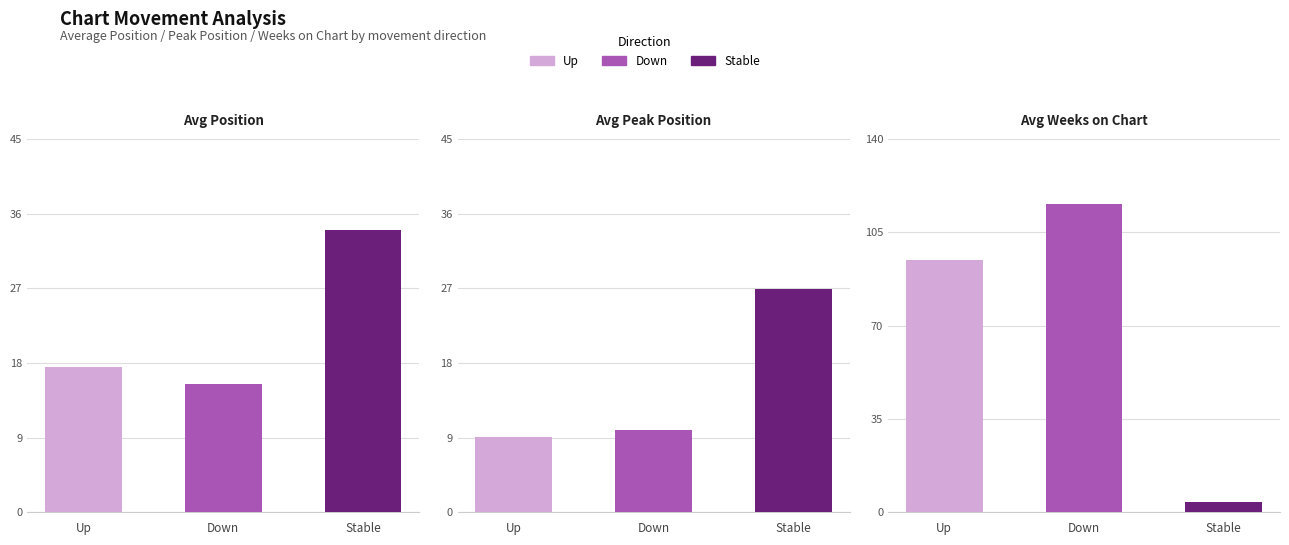

At how many categories does at least one series exceed 110?

1